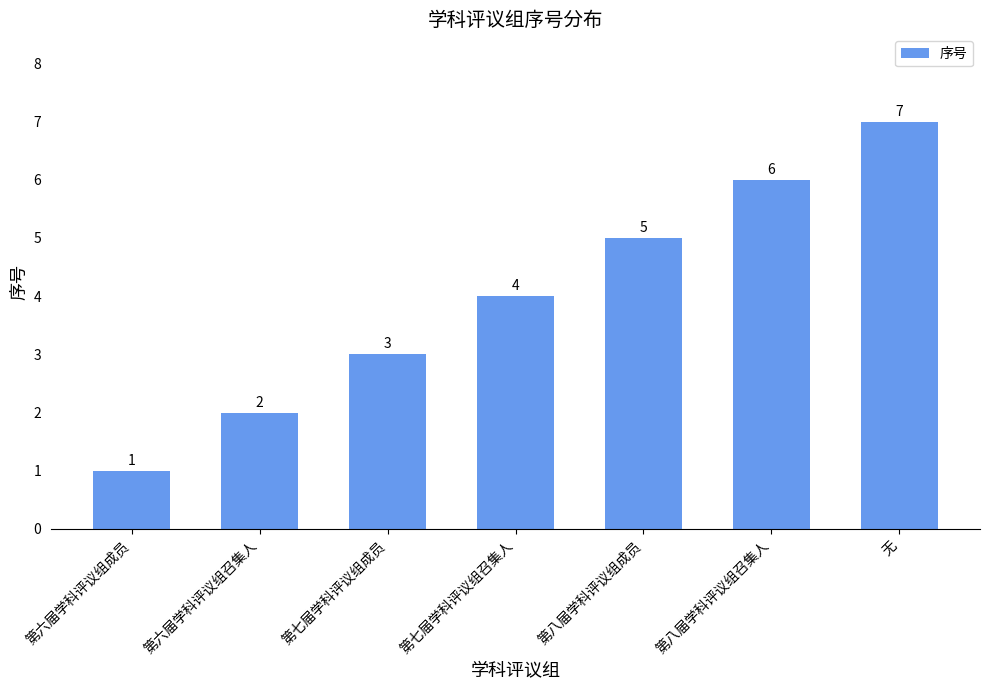

List the labels in order of value, smallest first.

第六届学科评议组成员, 第六届学科评议组召集人, 第七届学科评议组成员, 第七届学科评议组召集人, 第八届学科评议组成员, 第八届学科评议组召集人, 无